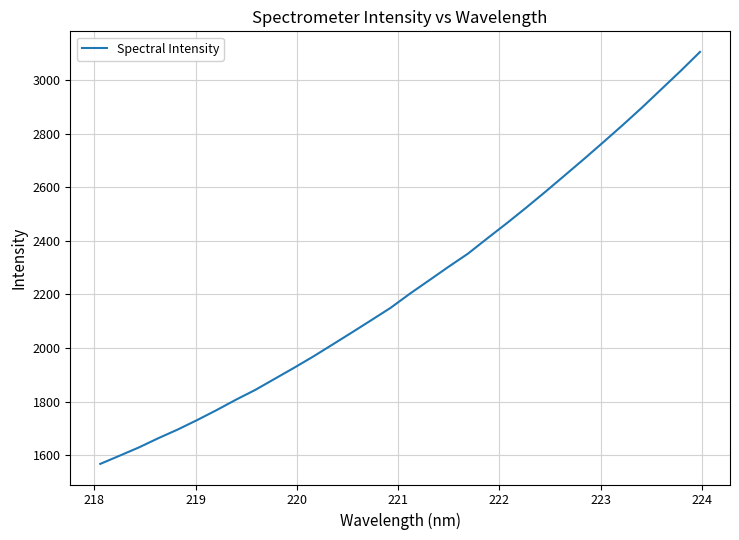

What is the maximum value shown in the chart?

3105.9